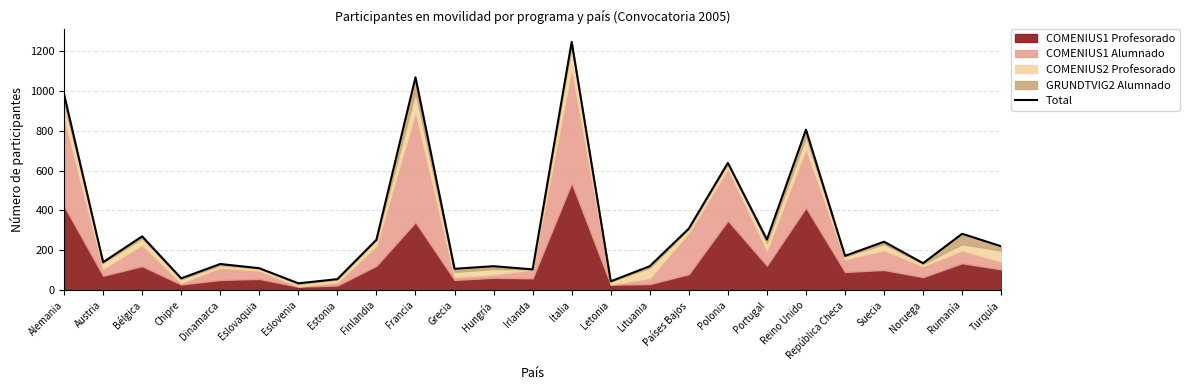

How many points are lower than both their immediate neighbors (excluding endpoints)?

9